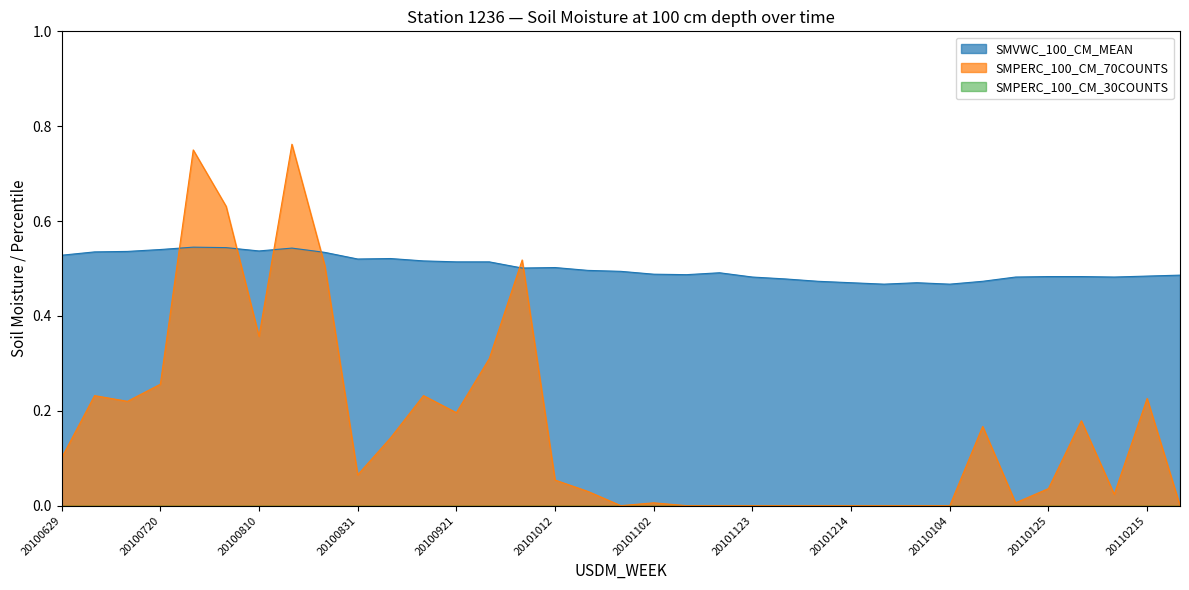

After their last crossing, which series has the higher values: SMPERC_100_CM_70COUNTS or SMVWC_100_CM_MEAN?

SMVWC_100_CM_MEAN